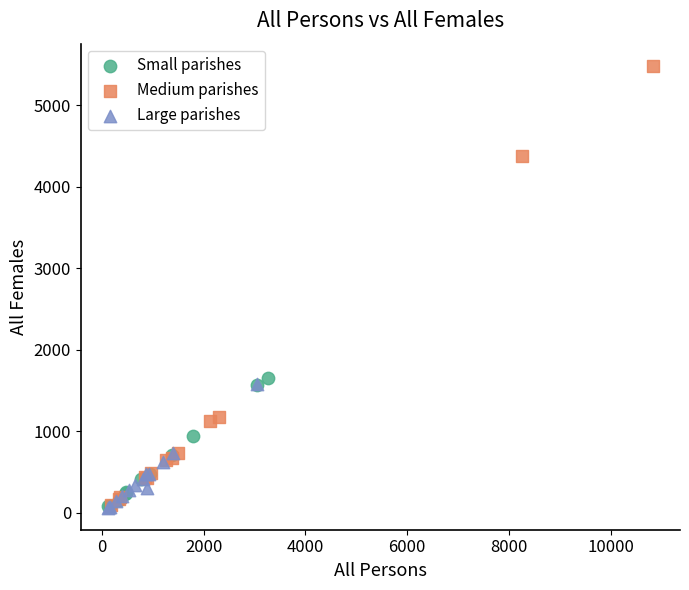

Which series reaches the maximum Y coordinate?

Medium parishes